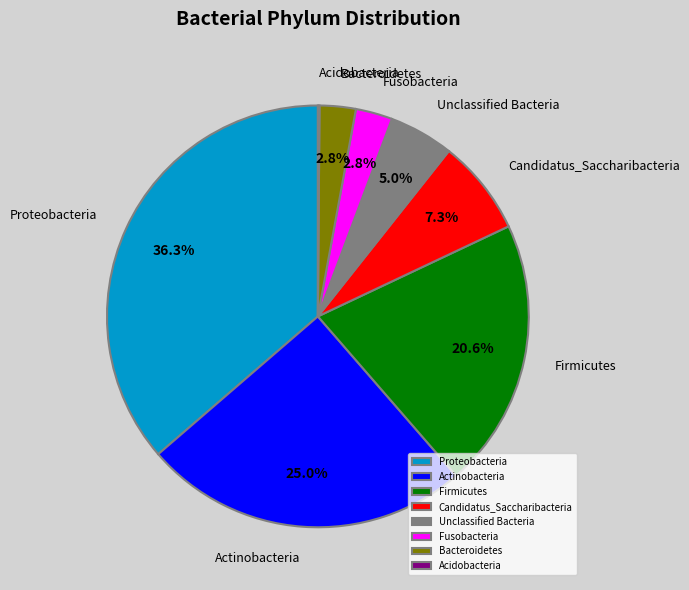

To the nearest percent, what is the difference between the largest and smallest slice percentages?

36%